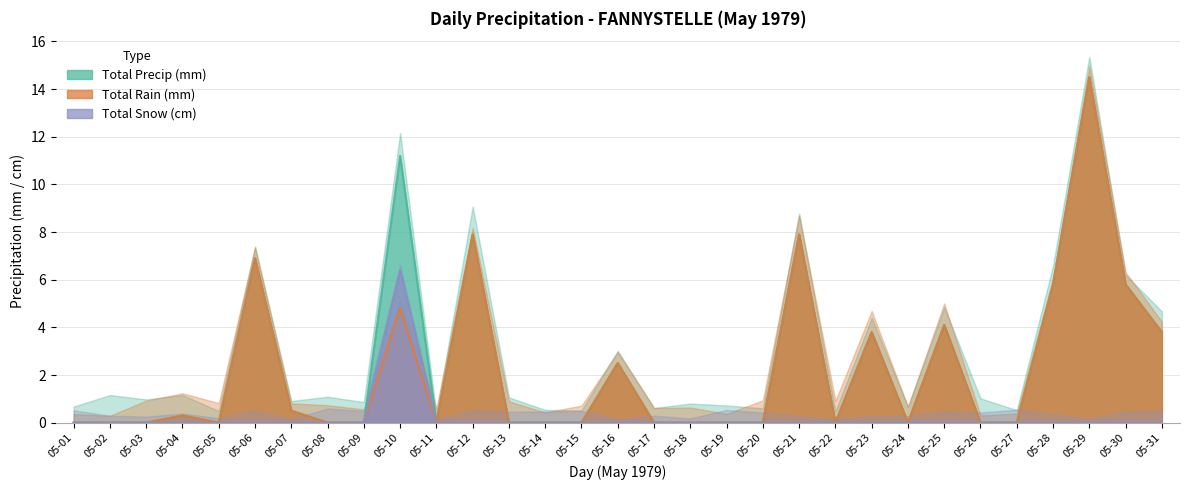

True or false: Total Precip (mm) has a value of -5.8 at 05-13.

False